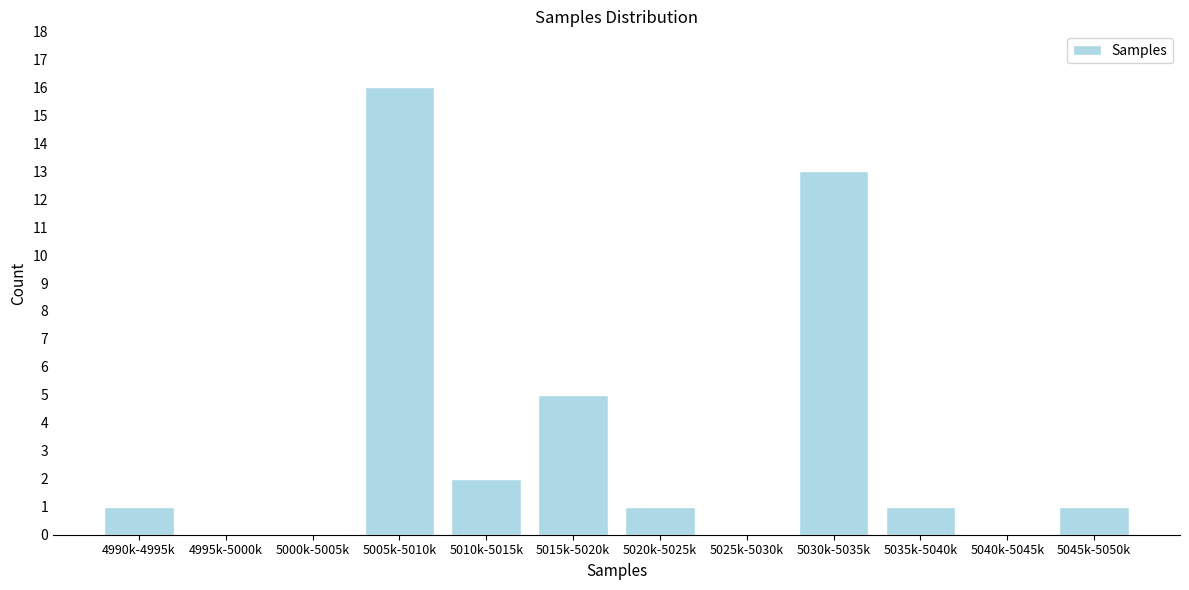

Reading left to right, extract all data points from this chart.

4990k-4995k=1	4995k-5000k=0	5000k-5005k=0	5005k-5010k=16	5010k-5015k=2	5015k-5020k=5	5020k-5025k=1	5025k-5030k=0	5030k-5035k=13	5035k-5040k=1	5040k-5045k=0	5045k-5050k=1